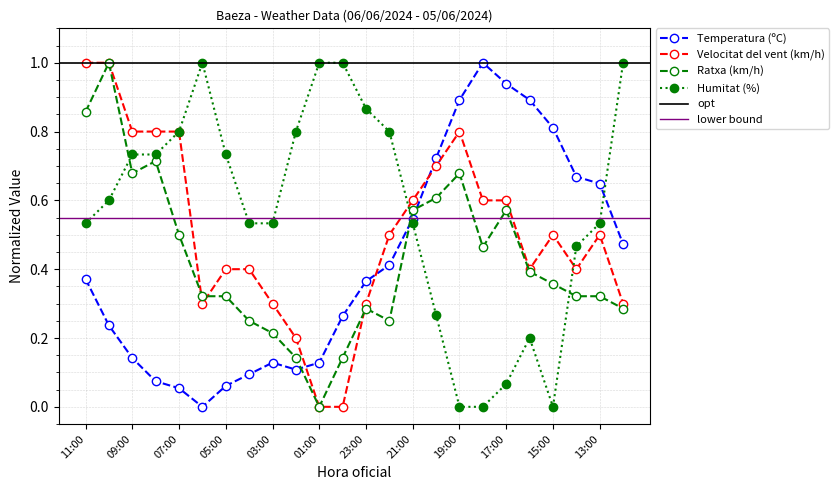

What is the average value of the Temperatura (ºC) series?

0.4